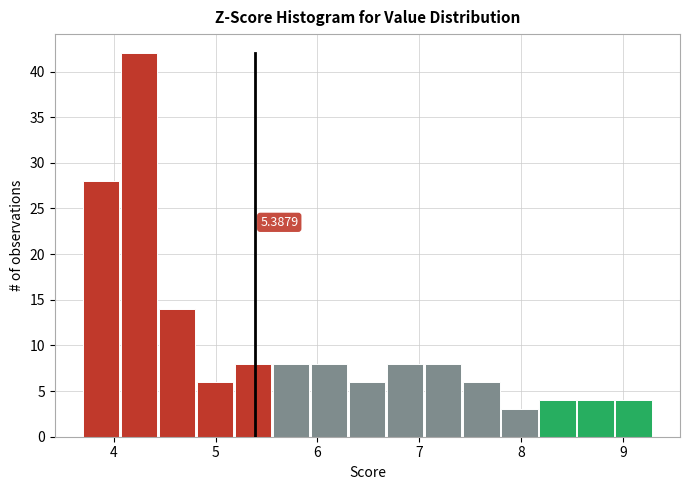

Around what value on the x-axis is the tallest bar? Give the approximate position of its centre, as read against the axis.

4.3